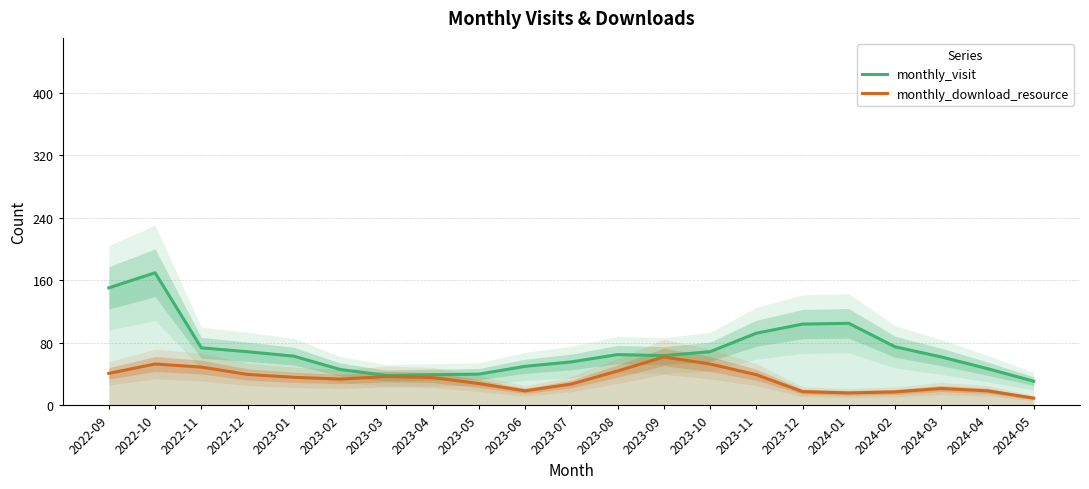

True or false: monthly_visit has a value of 11.8 at 2023-07.

False